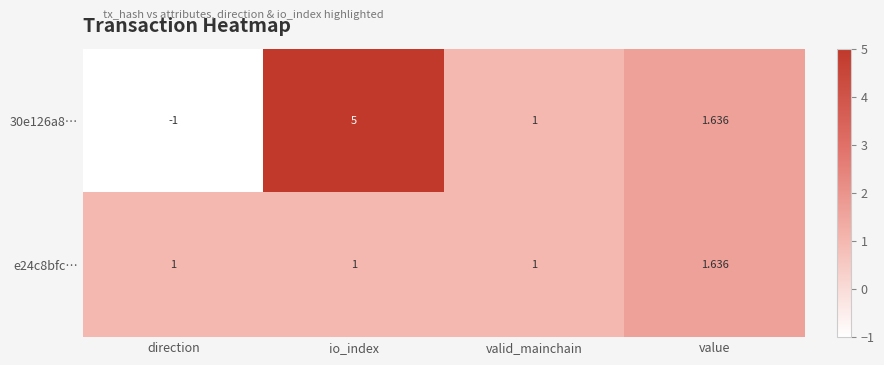

Where does the 30e126a8… series first go above 1?

io_index